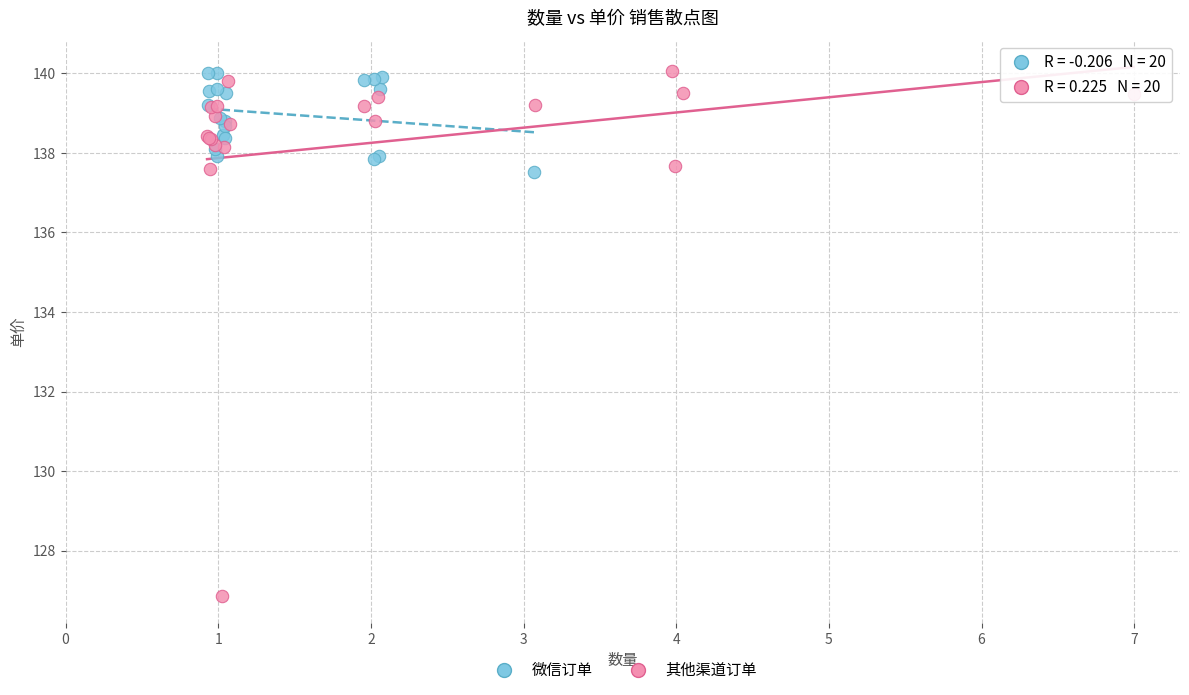

Which series has the largest Y range (max minus min)?

其他渠道订单